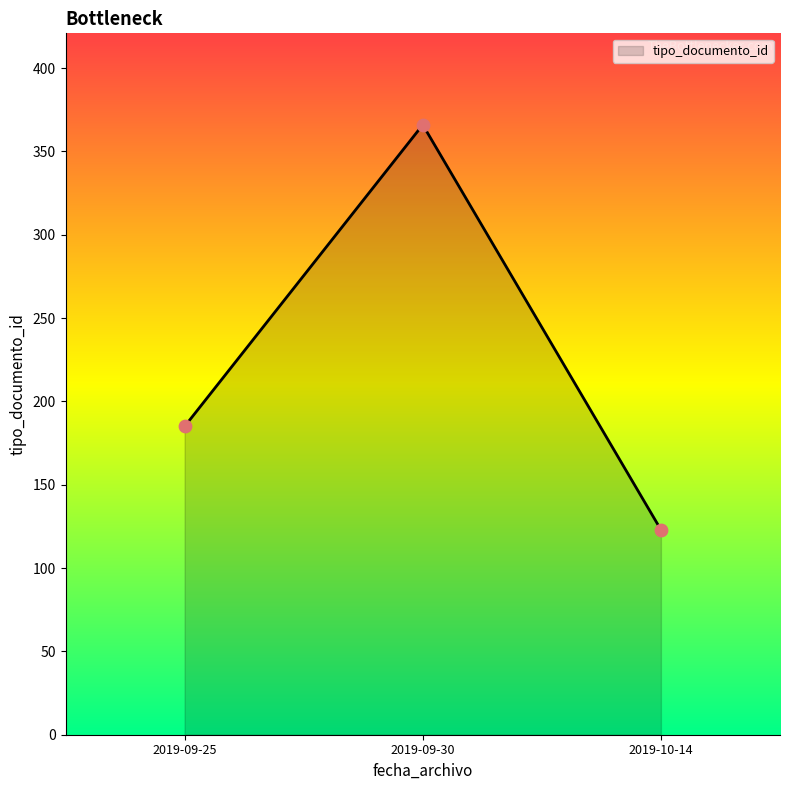

What is the change in value from 2019-09-30 to 2019-10-14?

-243